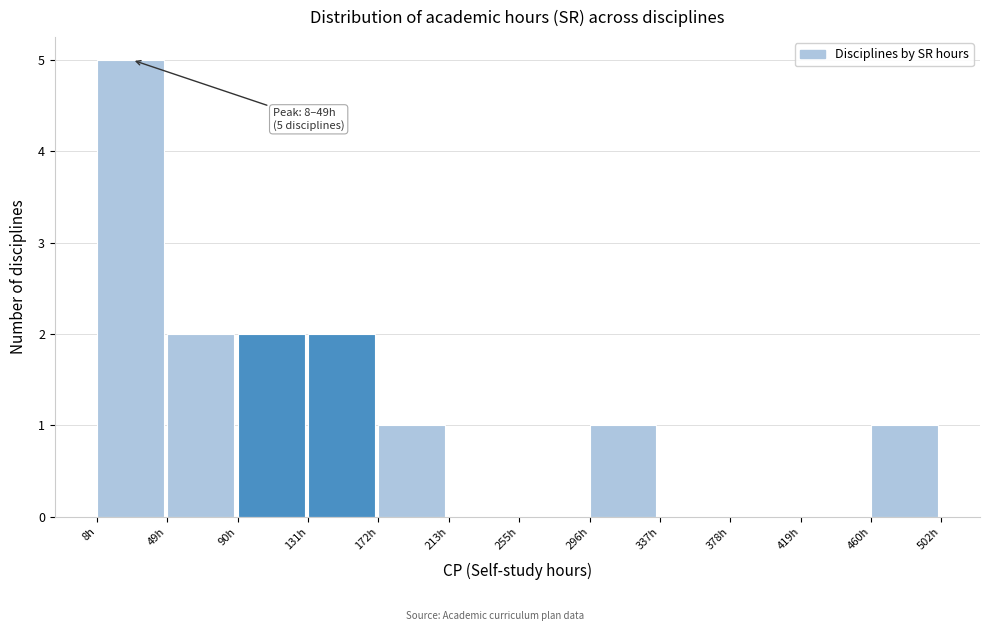

Which range on the x-axis has the tallest bar?

10 to 50